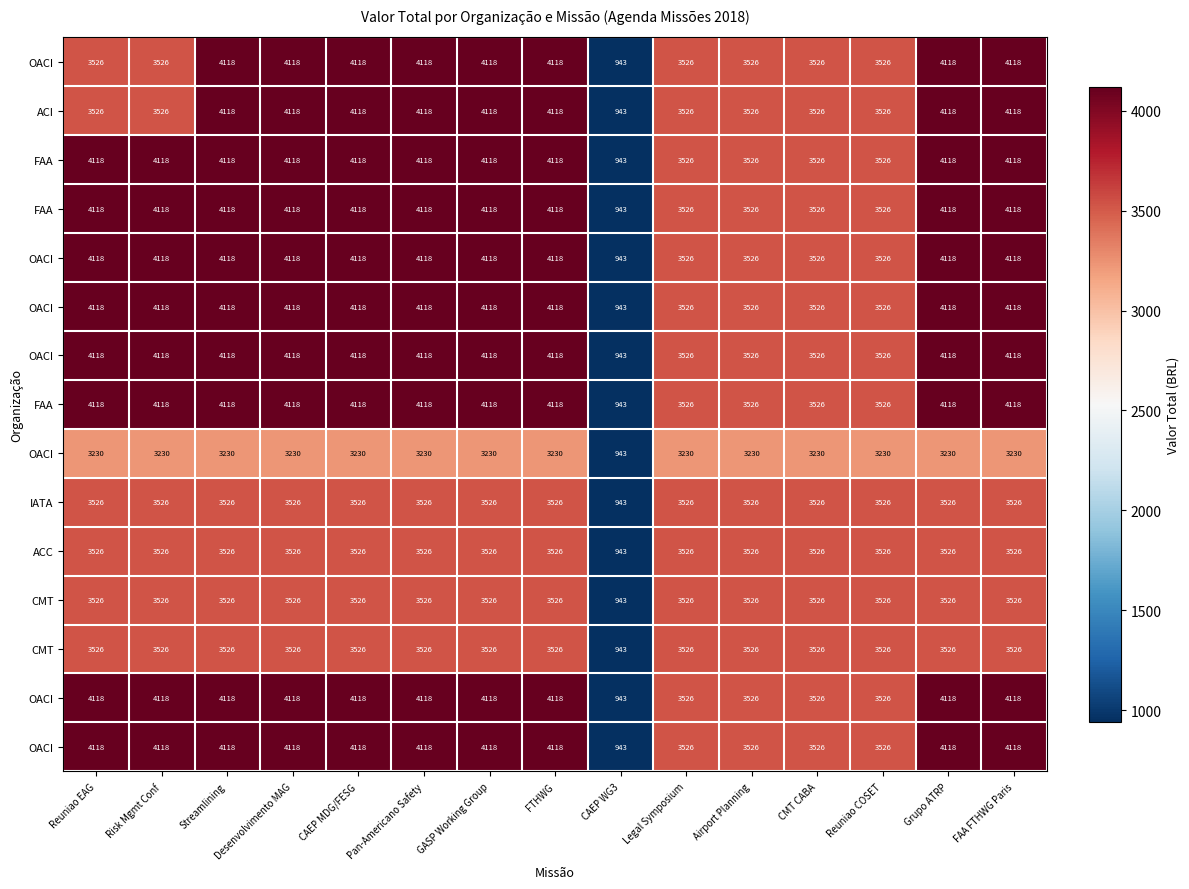

What is the minimum value shown in the chart?

943